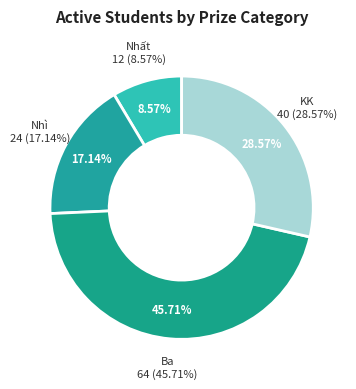

To the nearest percent, what is the average slice percentage?

25%